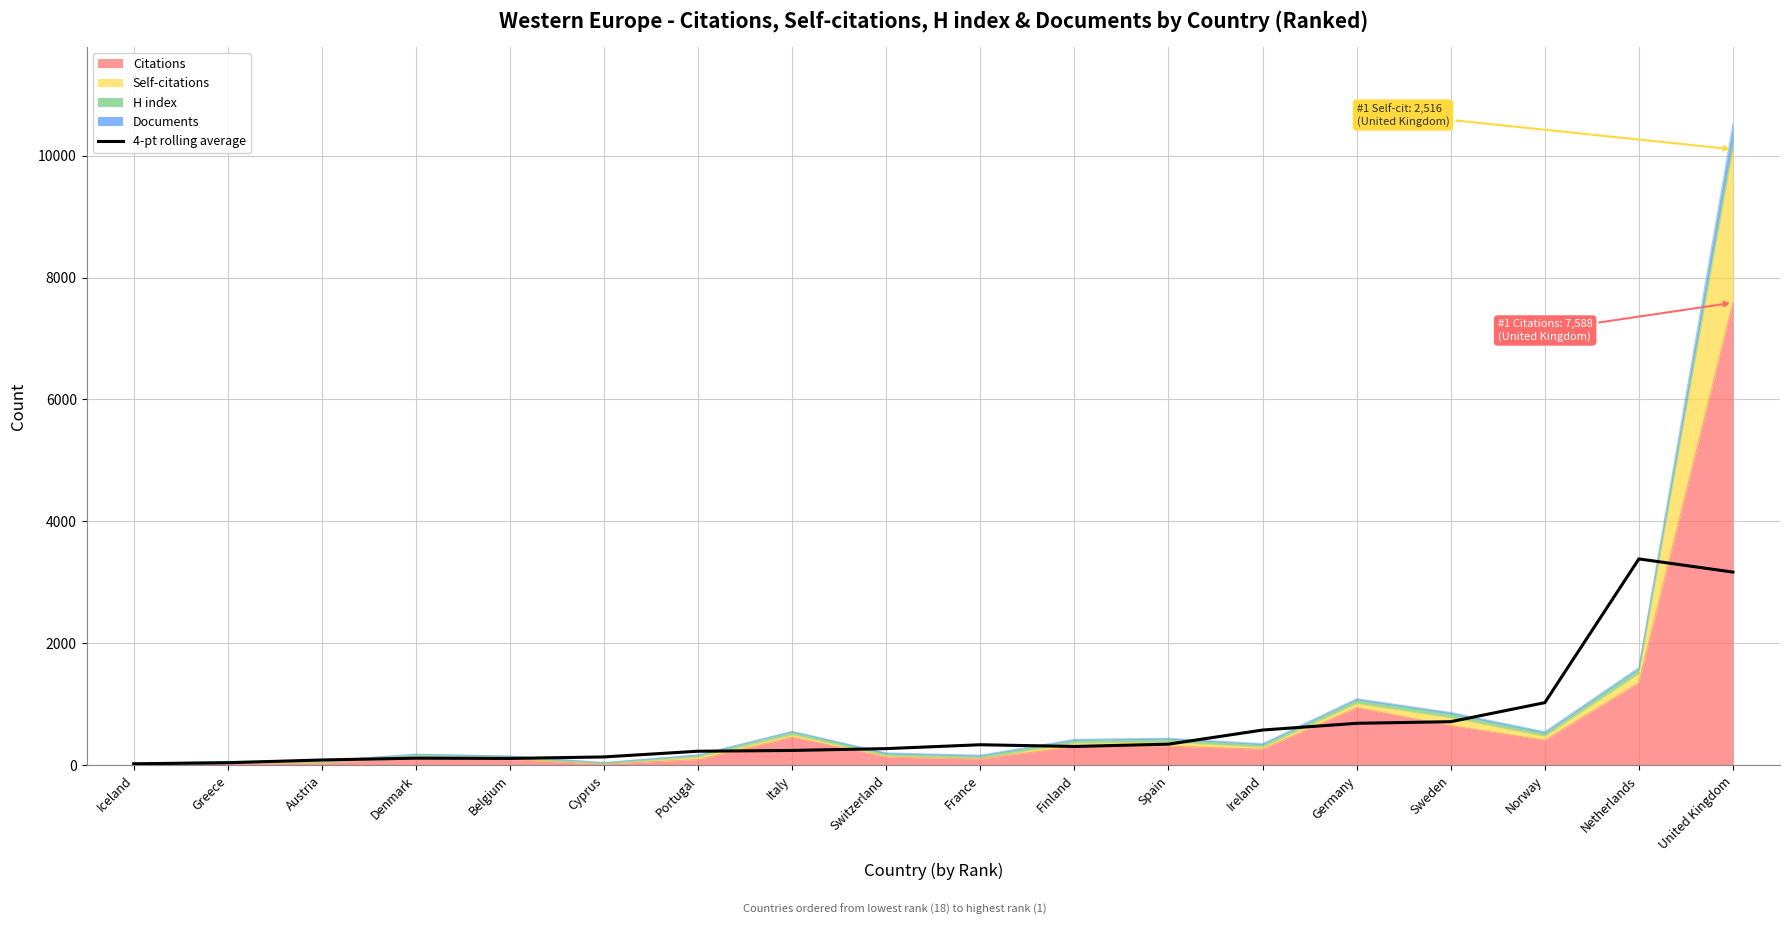

At which category does the data reach its first local valley?

Belgium